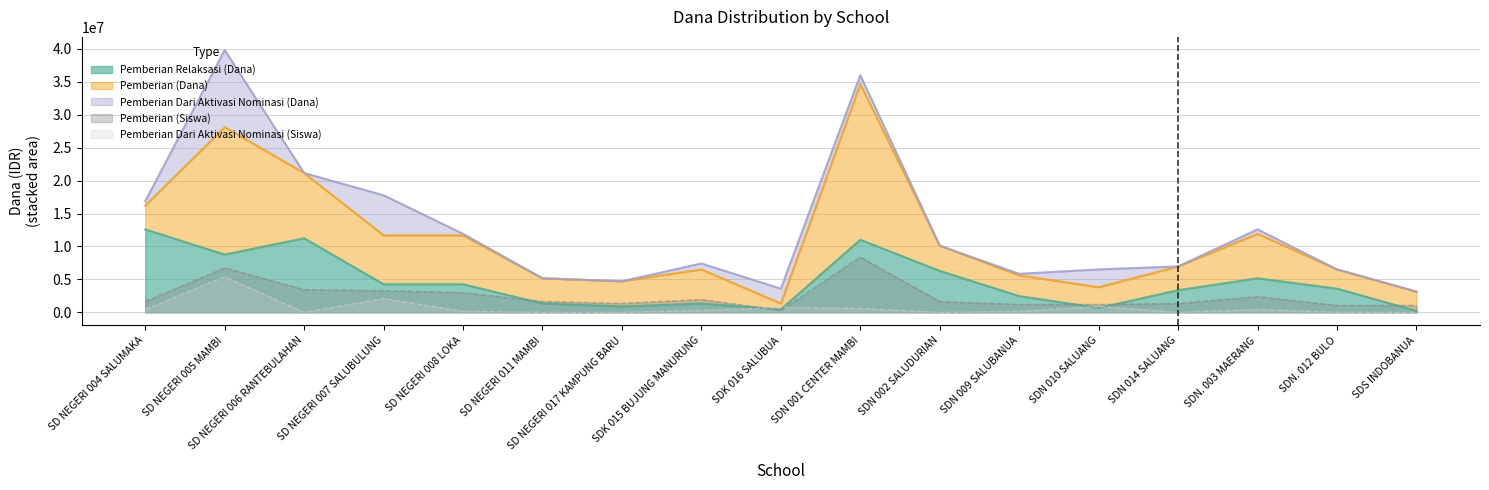

What is the maximum value for Pemberian (Siswa)?

8400000